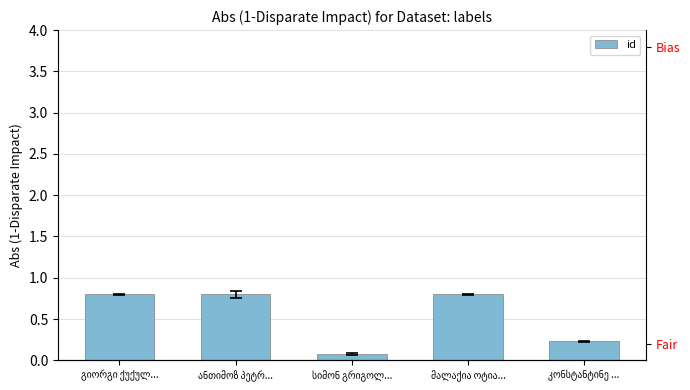

What is the value of the 1st bar from the left?

0.8